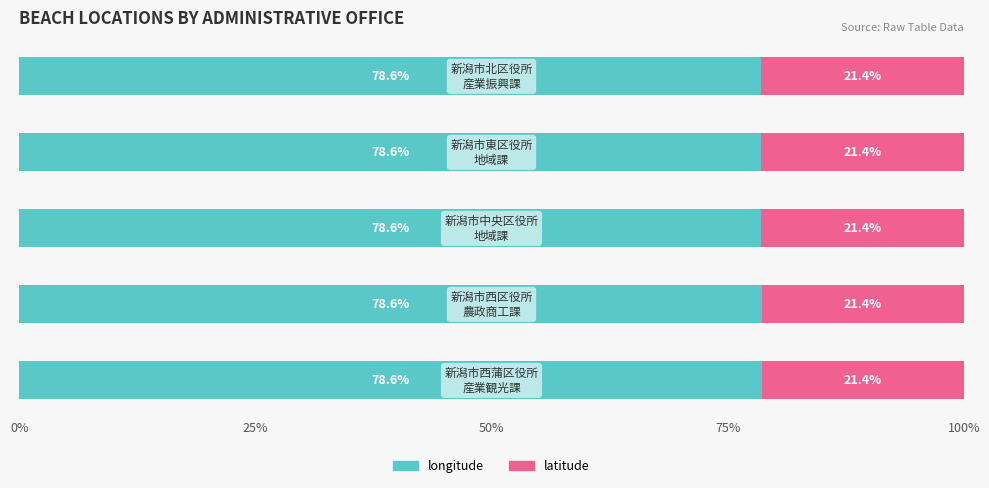

What is the average value of the longitude series?

78.6